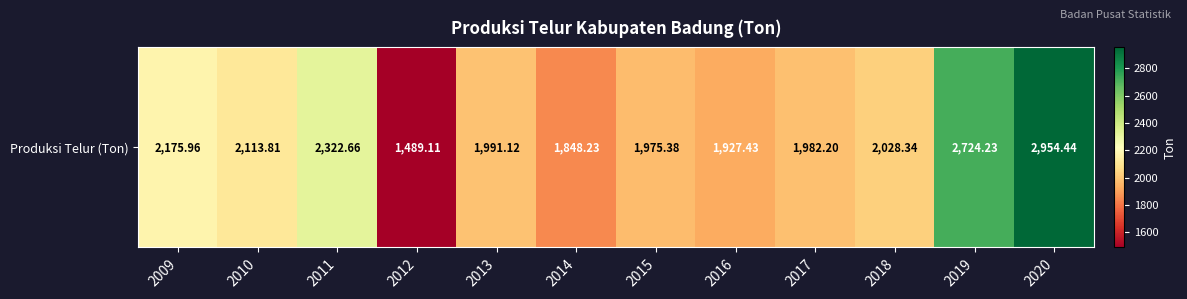

The chart shows a value of 4929.0 at 2020. True or false?

False